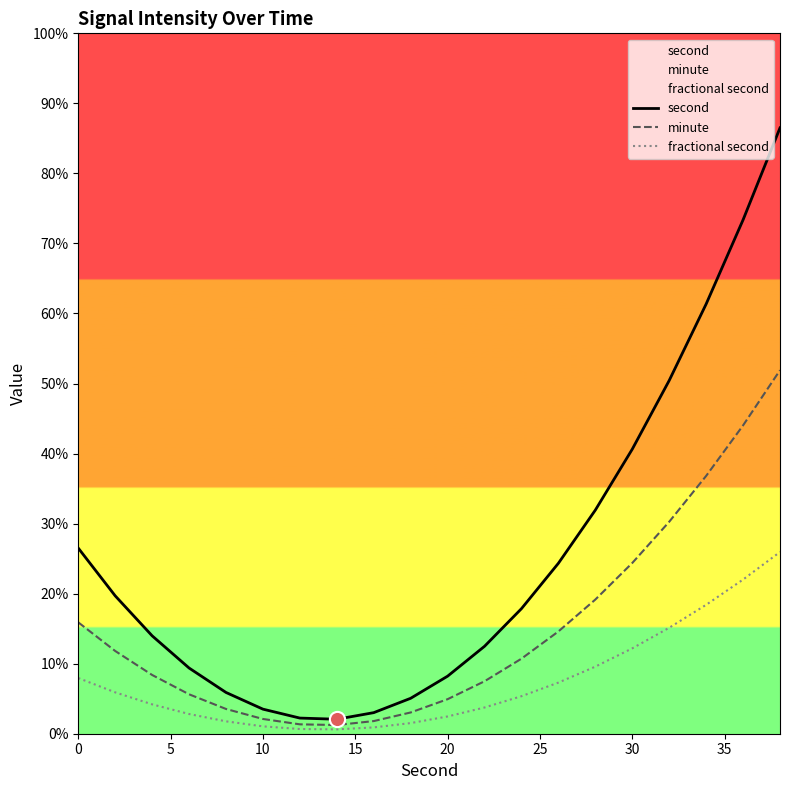

Which series contains the lowest Y value?

fractional second